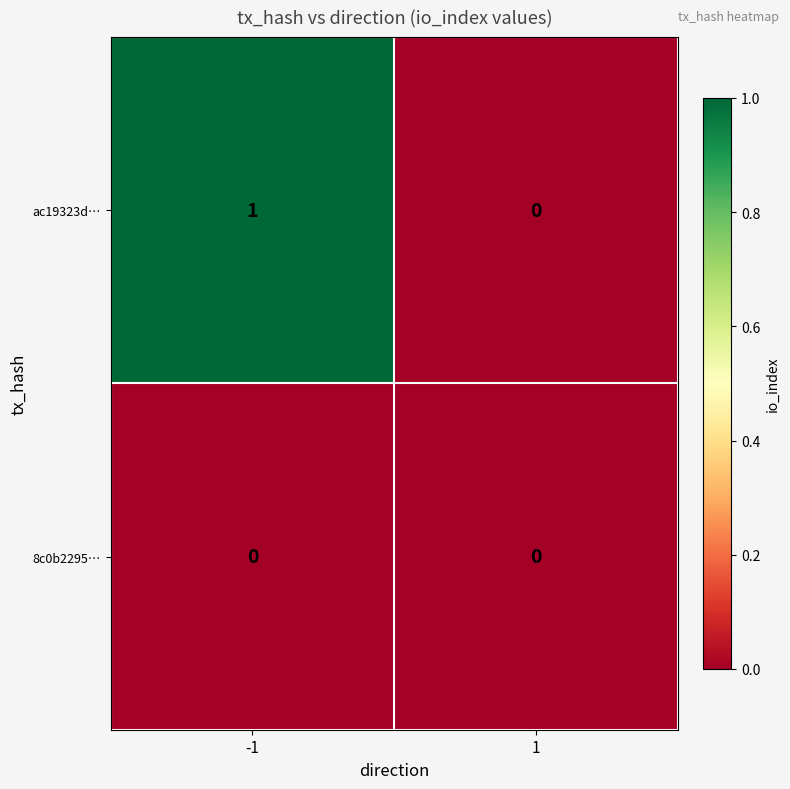

Which category has the highest value across all series?

-1